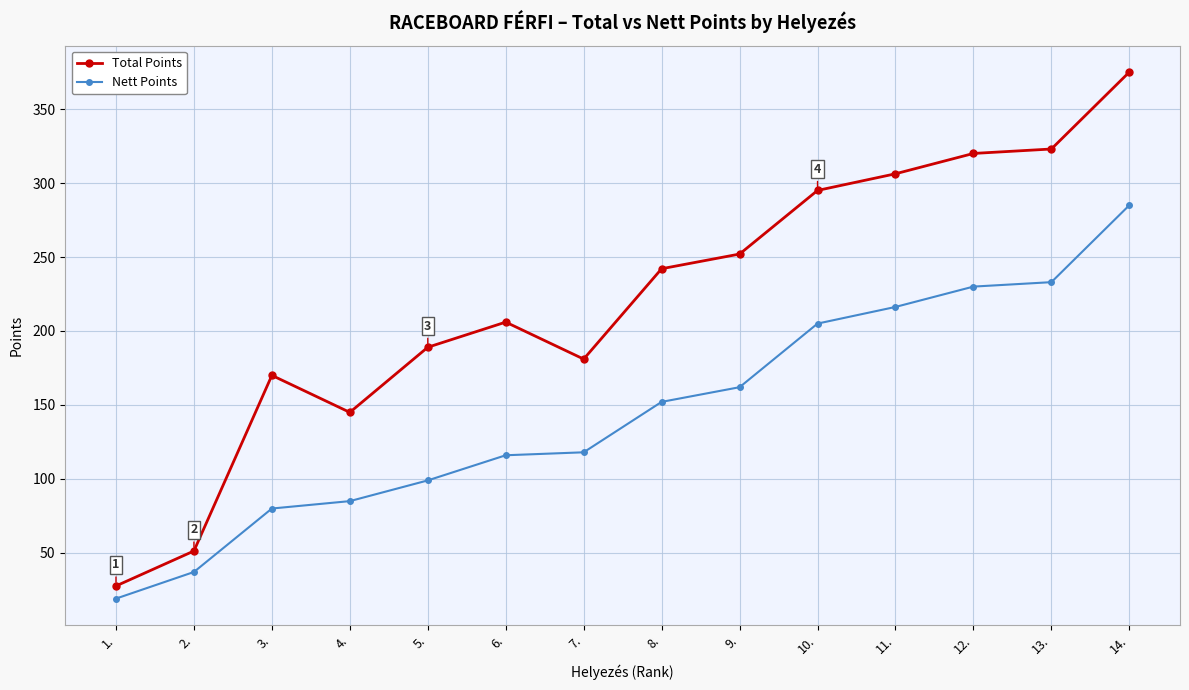

What are all the series names shown in the legend?

Total Points, Nett Points